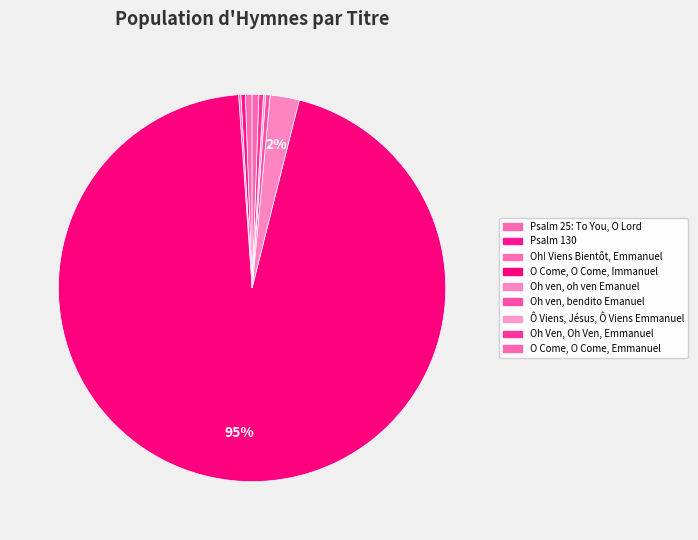

How many slices are in this pie chart?

9